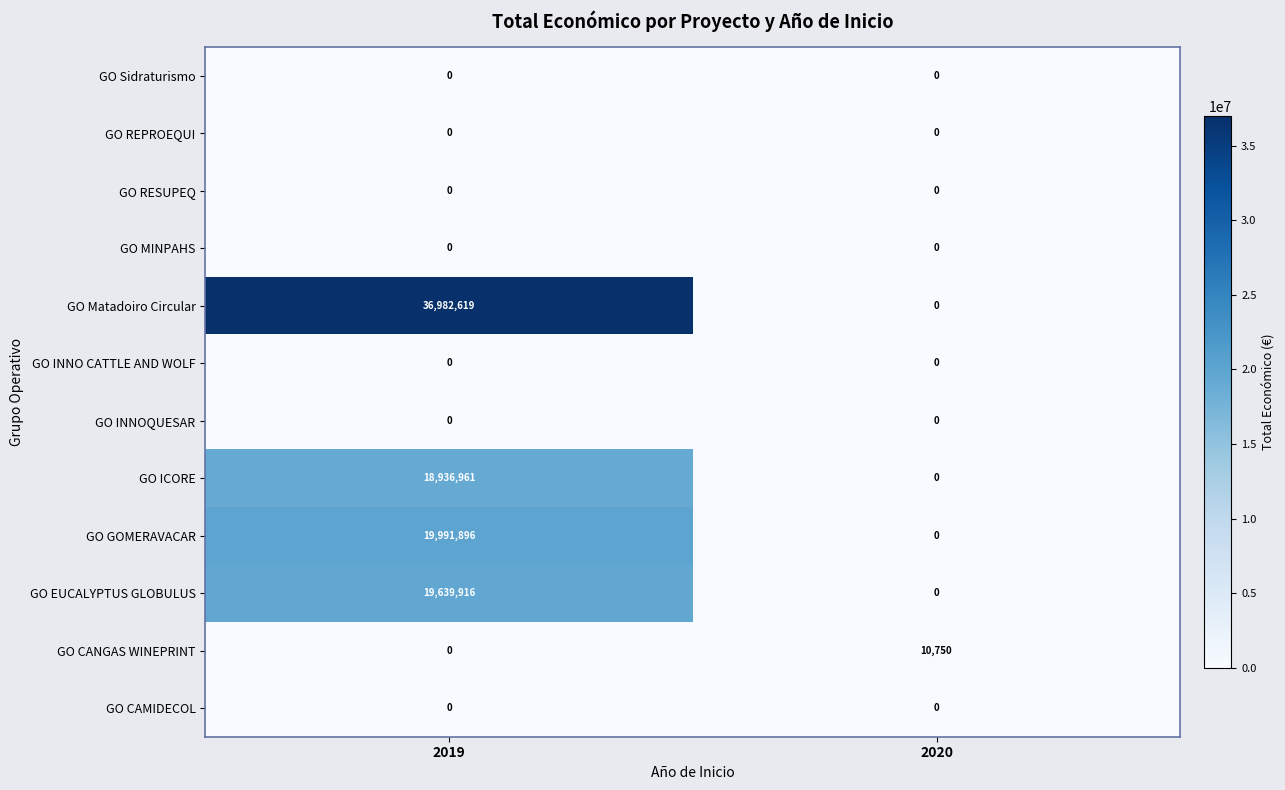

Which series has the largest total across all categories?

GO Matadoiro Circular